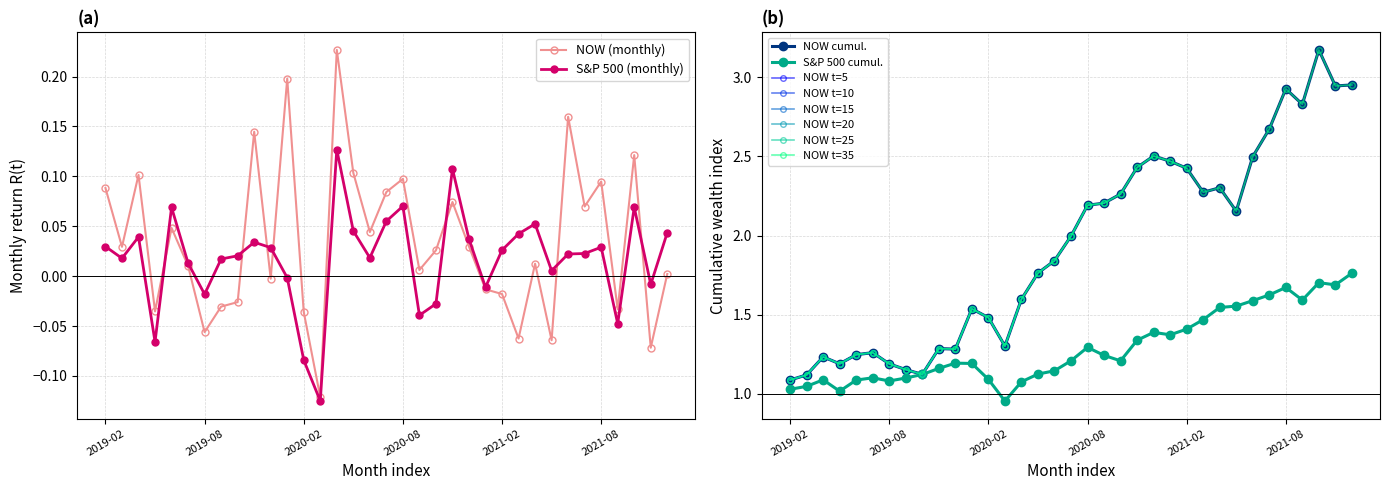

What is the label of the 28th point from the left?

2021-05